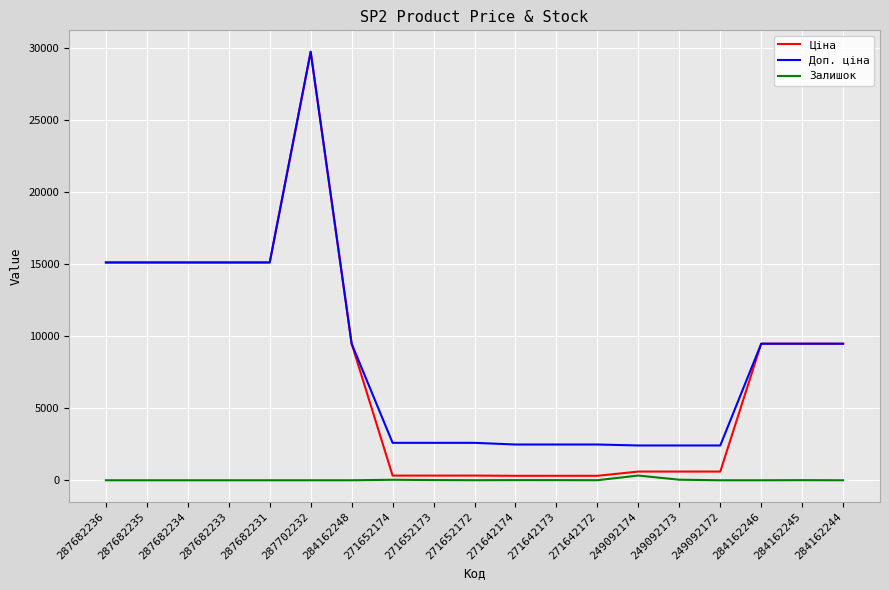

What is the lowest value of the Доп. ціна series?

2414.8